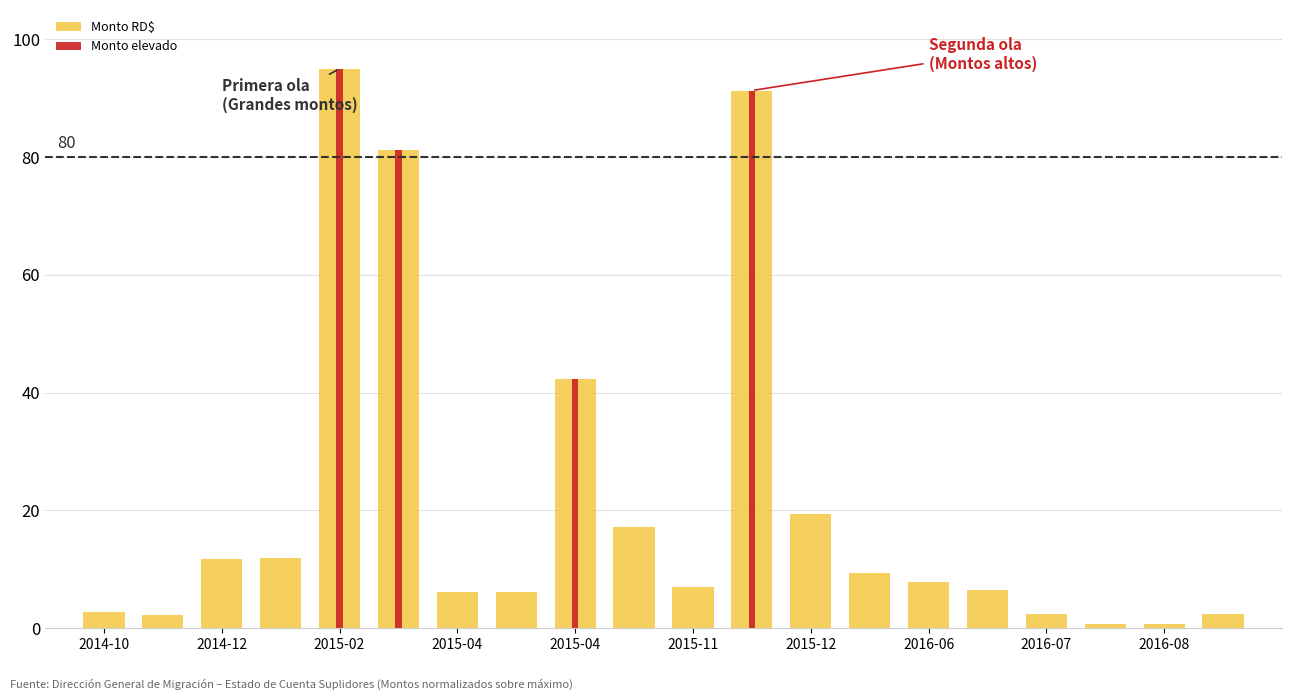

Reading right to left, list all the values displayed in this chart.

Monto RD$: 2.3	0.8	0.8	2.3	6.4	7.8	9.3	19.5	91.3	7.0	17.3	42.3	6.2	6.1	81.3	95.0	11.9	11.8	2.3	2.7
Monto elevado: 0.0	0.0	0.0	0.0	0.0	0.0	0.0	0.0	91.3	0.0	0.0	42.3	0.0	0.0	81.3	95.0	0.0	0.0	0.0	0.0